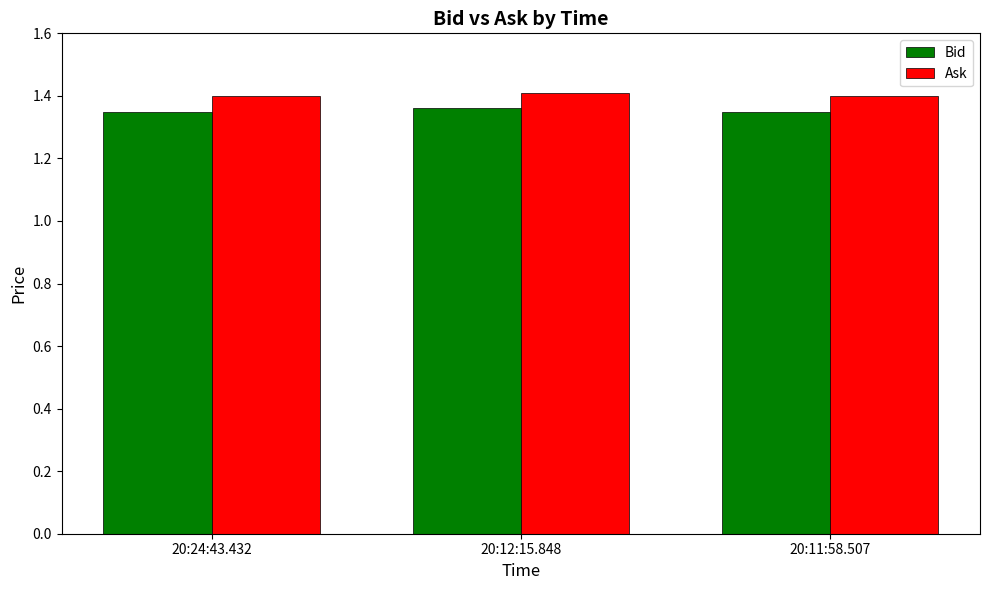

Is the value of Bid at 20:11:58.507 greater than the value of Ask at 20:24:43.432?

No